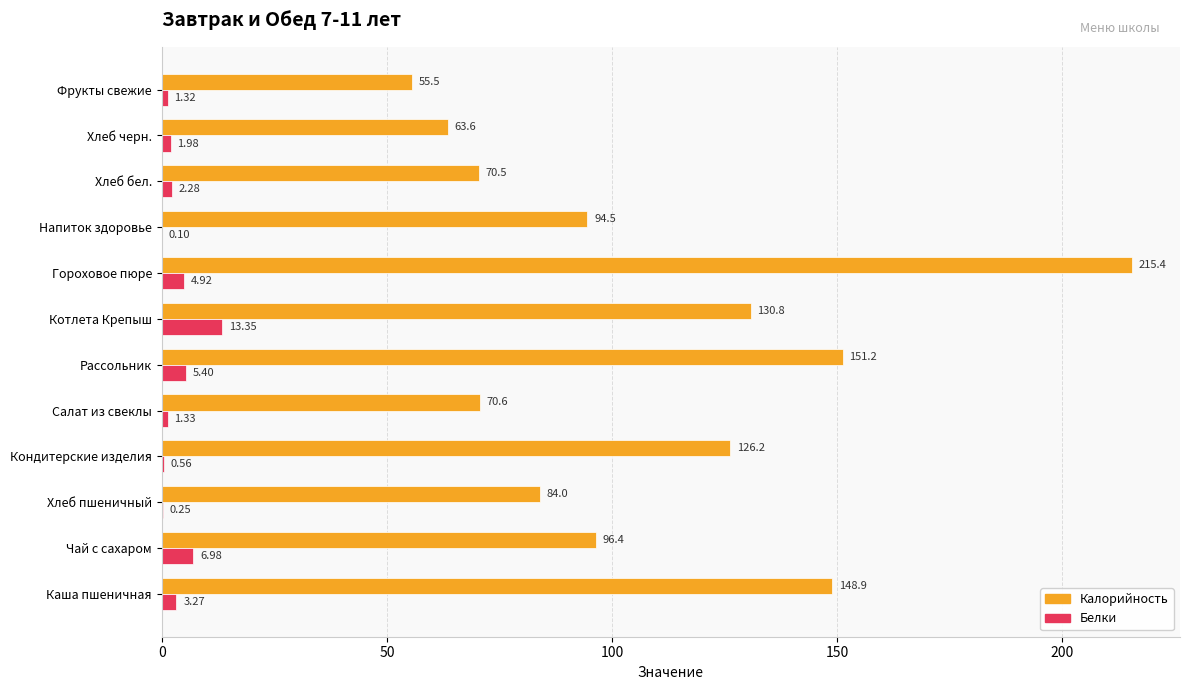

Where is Белки nearest to the value 6?

Рассольник